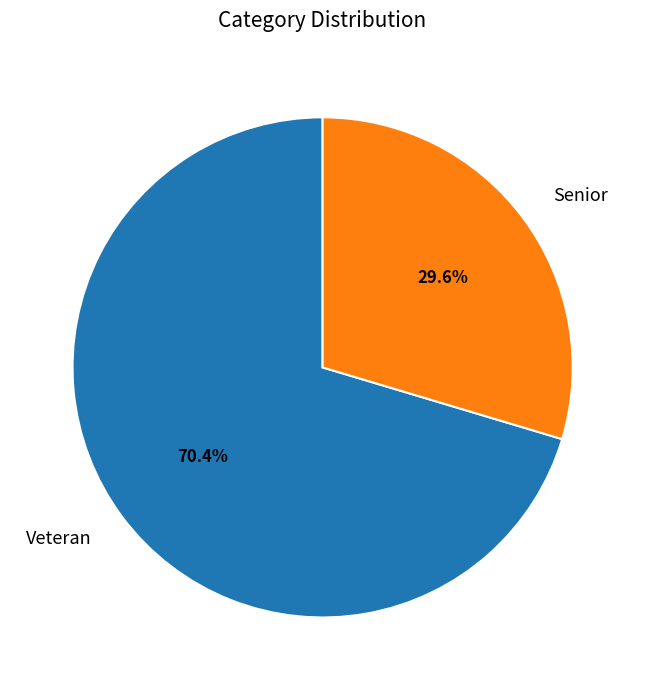

Is it true that Veteran is 70% of the pie?

True